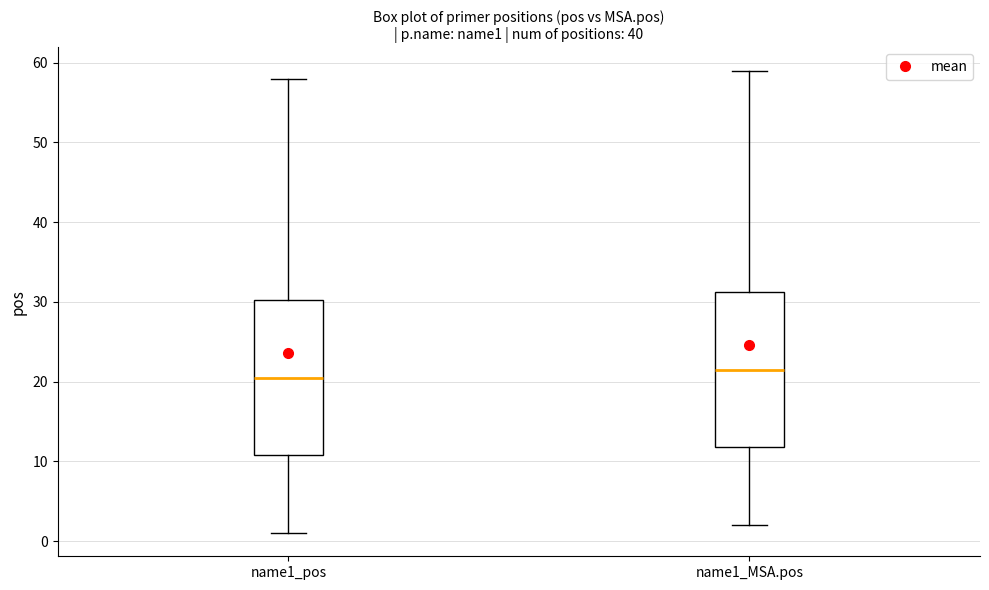

Which box's median line is the lowest?

name1_pos